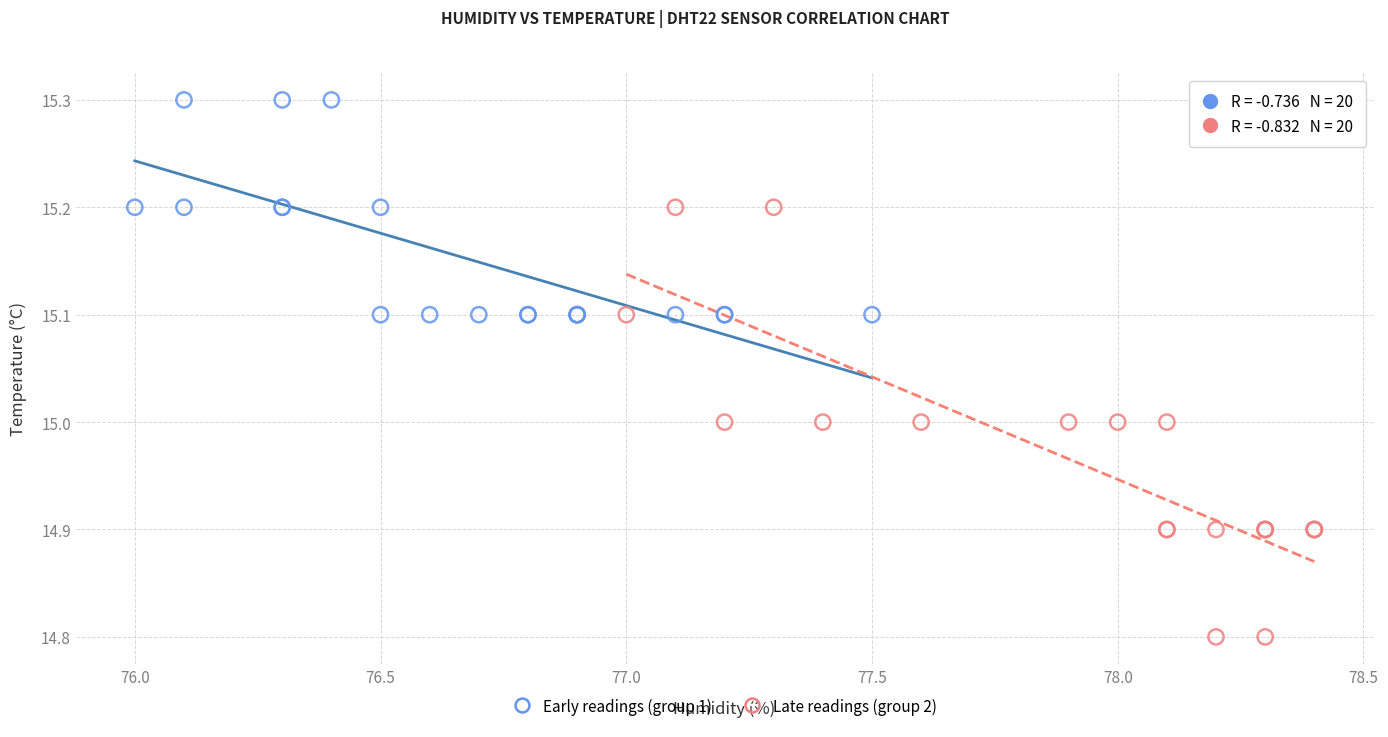

Which series contains the highest Y value?

Early readings (group 1)